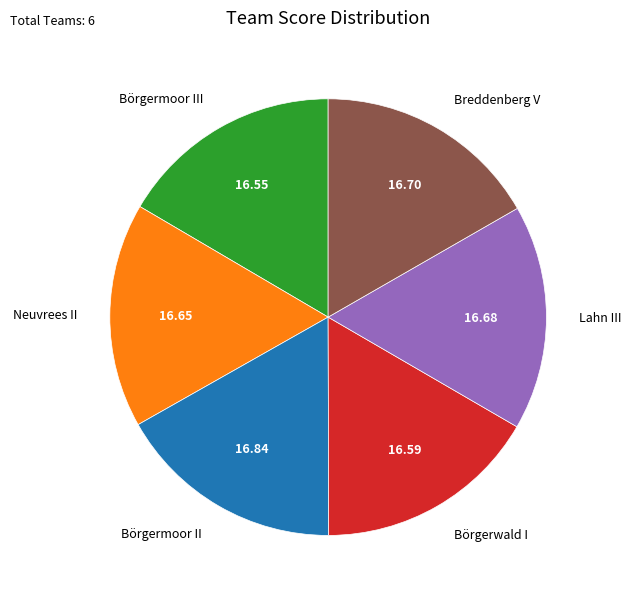

Is there any slice that represents more than half of the pie?

No